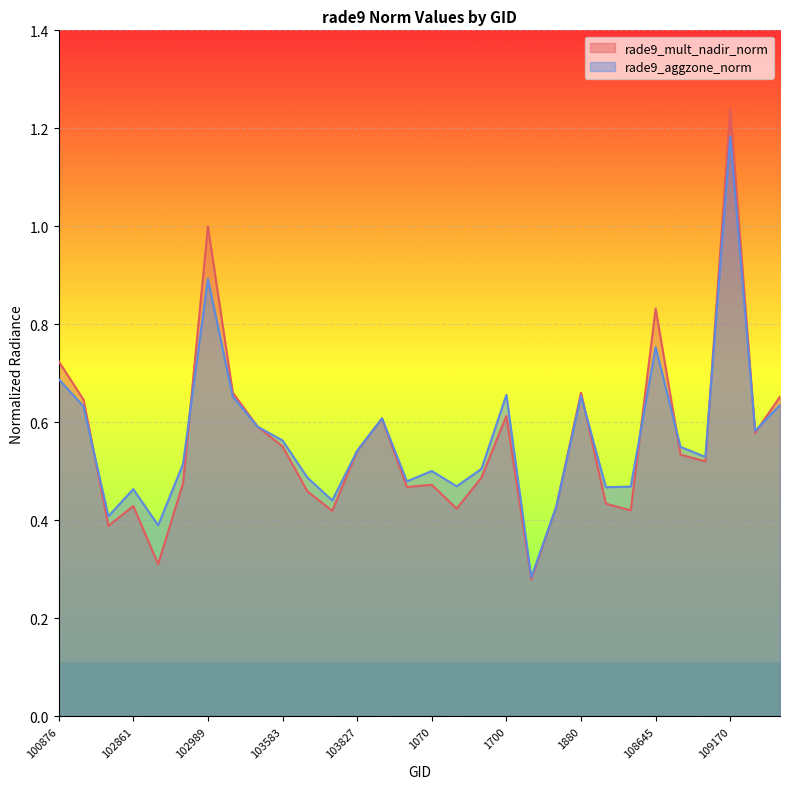

At which category does rade9_aggzone_norm reach its first local peak?

102861